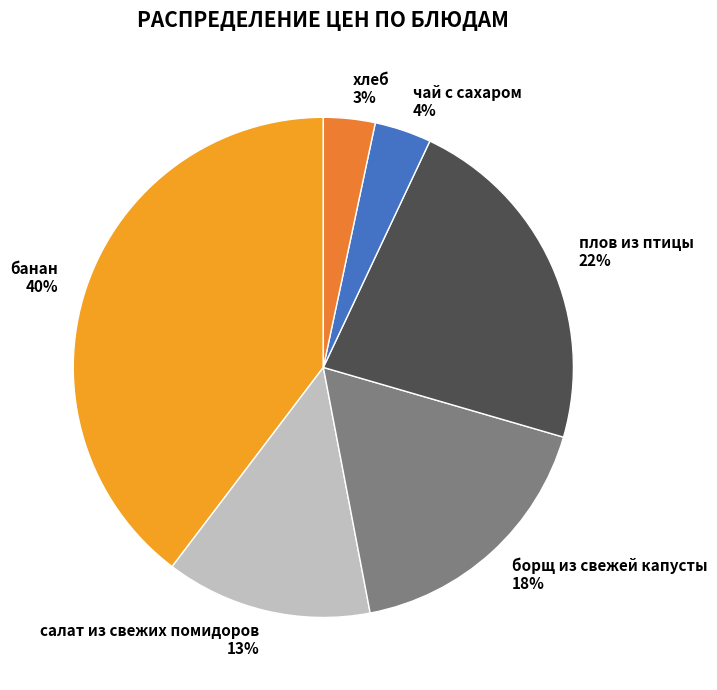

The банан slice represents 40% of the pie. True or false?

True